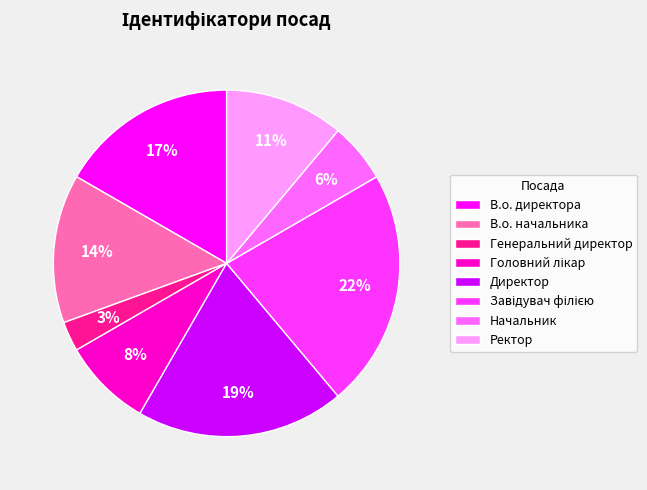

Which category has the smallest portion of the pie?

Генеральний директор